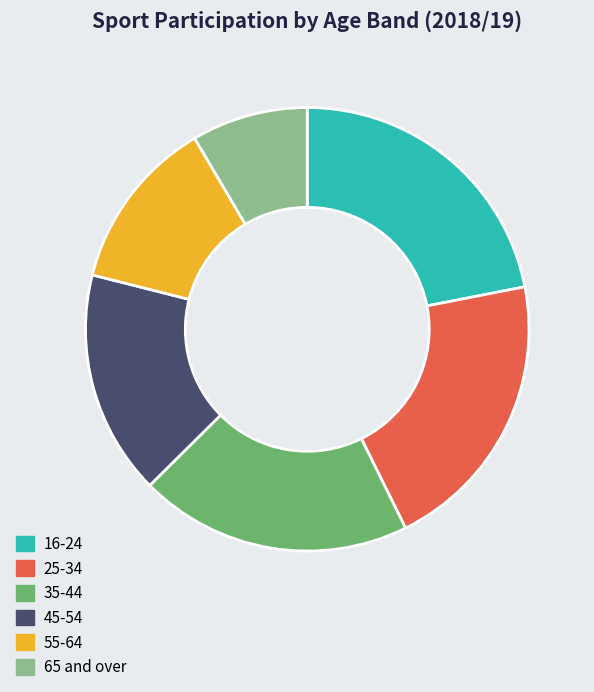

Does 55-64 represent more than half of the total?

No